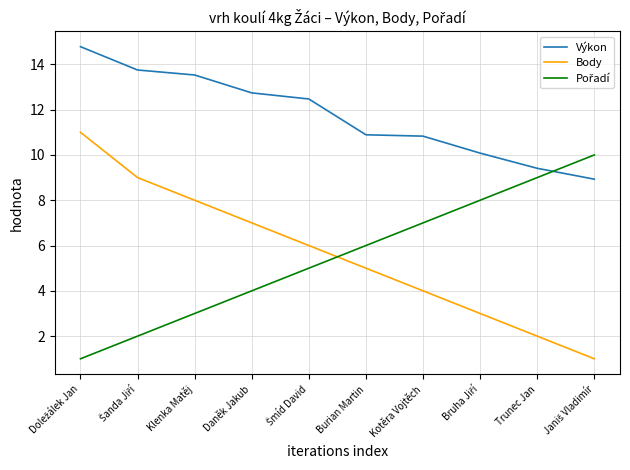

What position from the left is Kotěra Vojtěch?

7